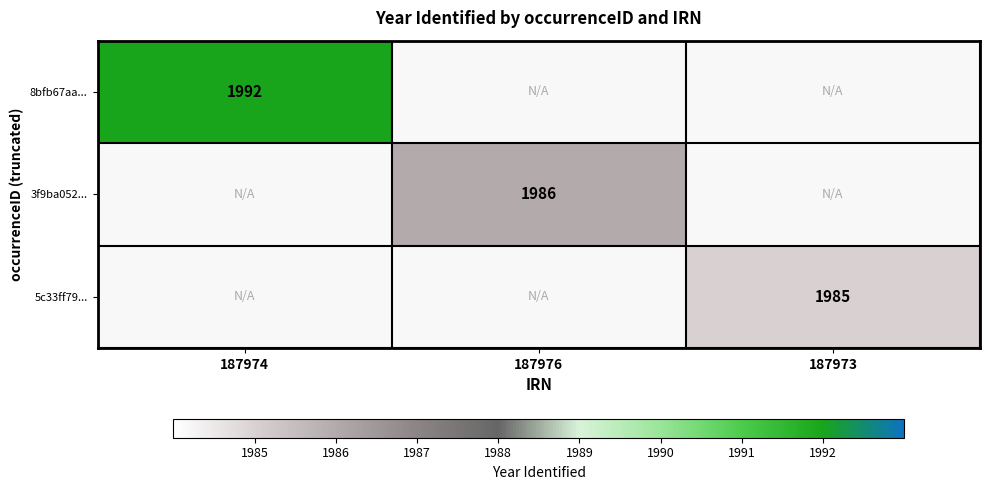

The value of 8bfb67aa... at 187974 is 1992. True or false?

True